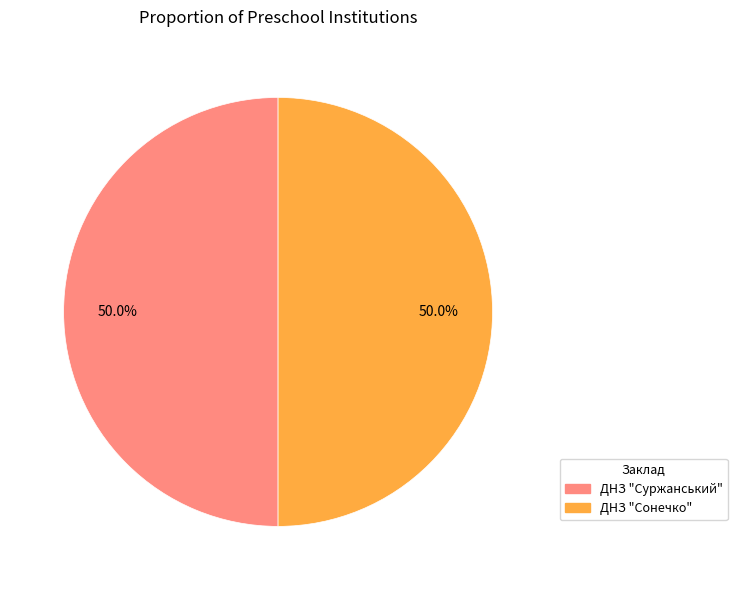

What portion of the pie excludes ДНЗ "Суржанський"?

50.0%